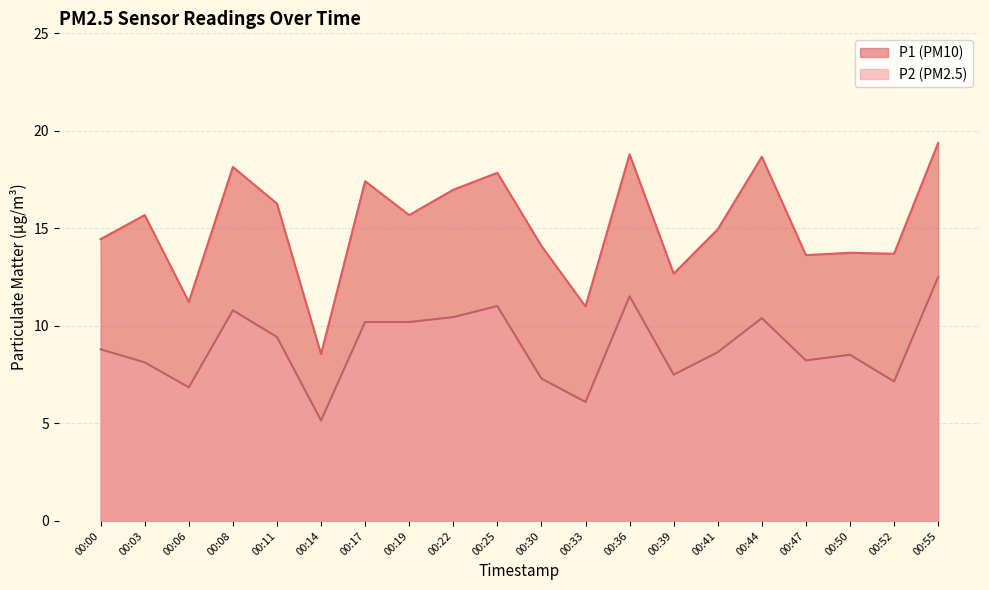

Which category has the lowest value in the P1 series?

00:14